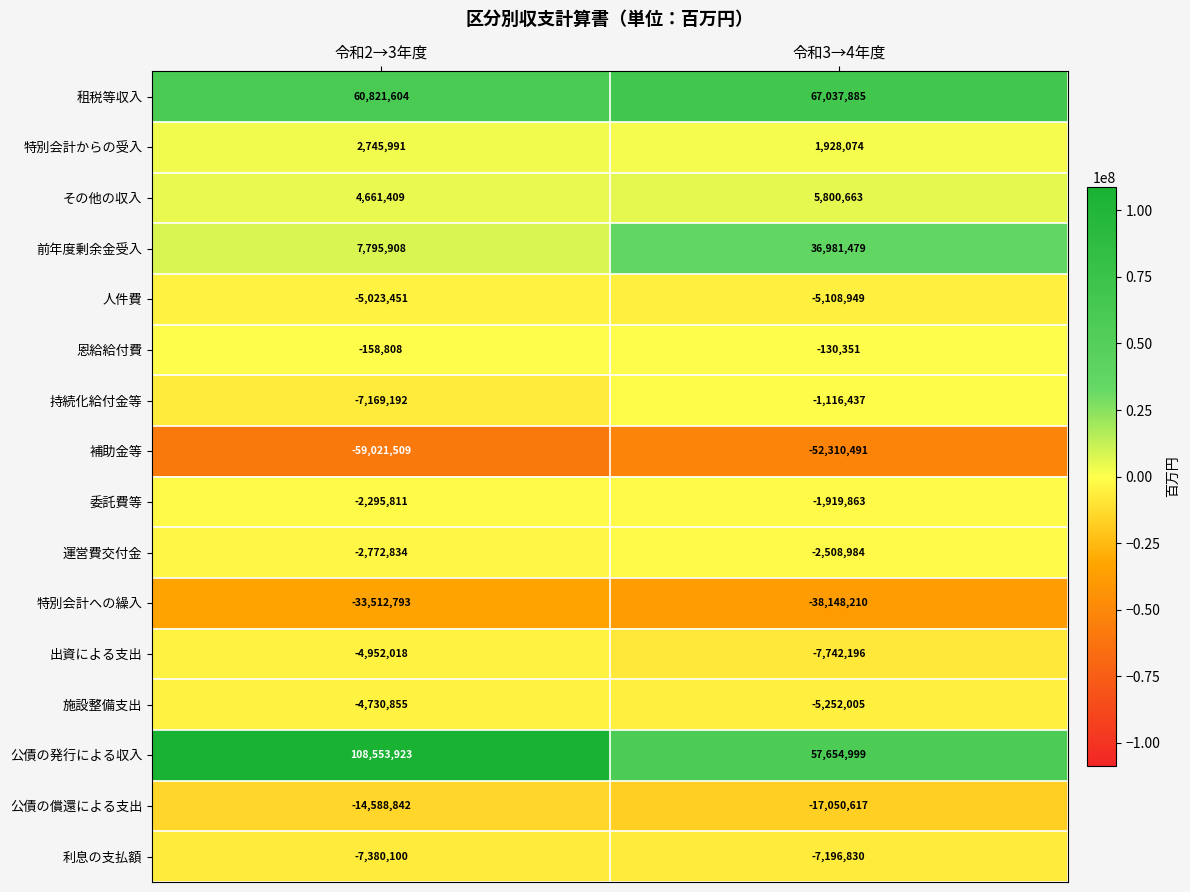

What is the minimum value for 公債の発行による収入?

57654999